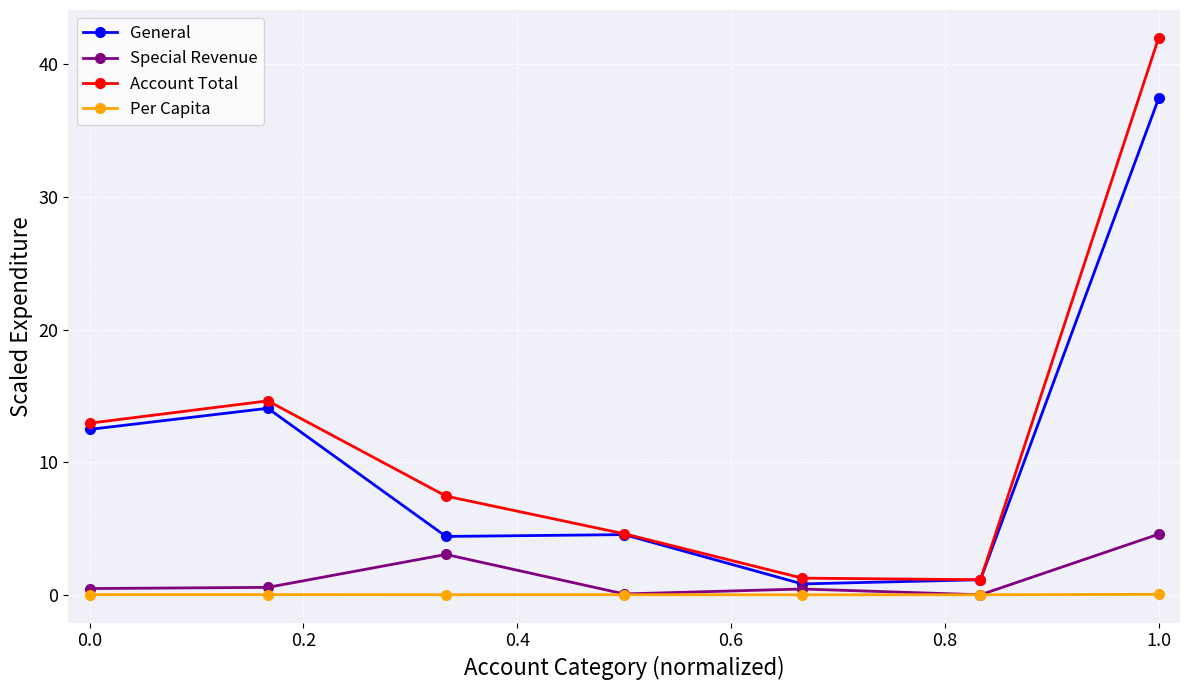

Which series has the widest spread of values?

Account Total